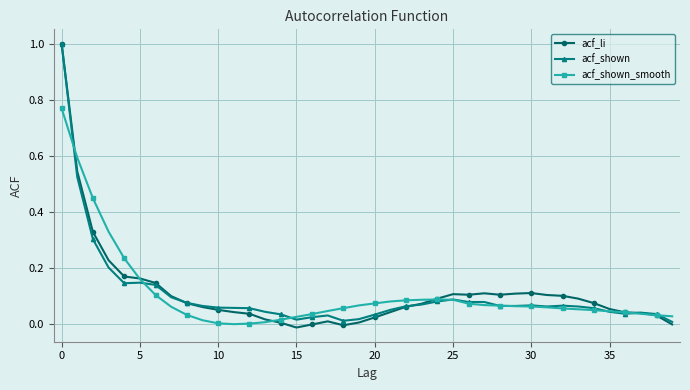

What is the maximum value shown in the chart?

1.0